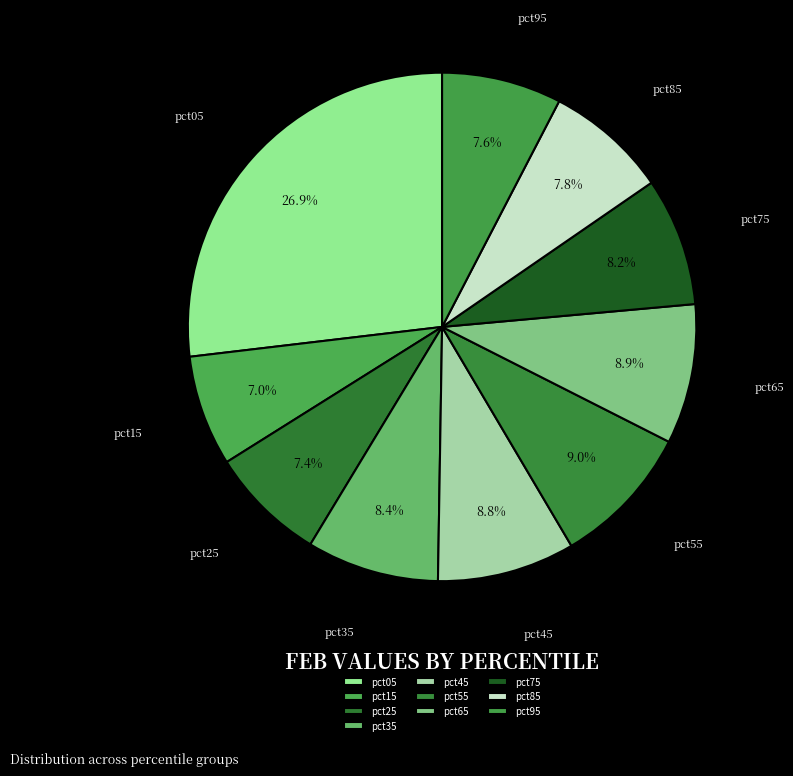

What percentage is the pct35 slice, to the nearest percent?

8%